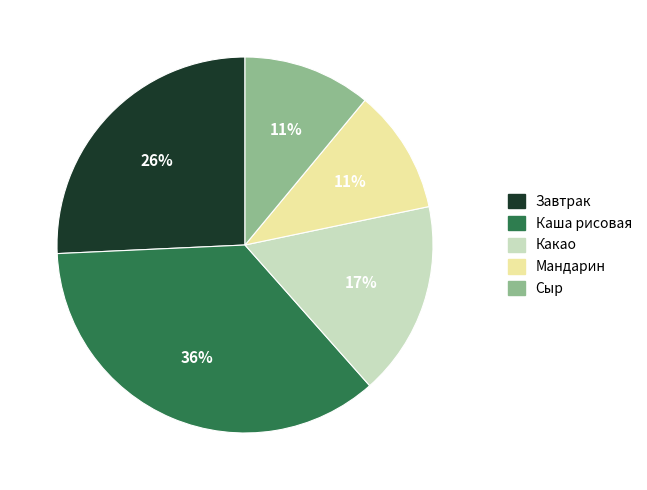

Do Каша рисовая and Какао together represent more than half of the pie?

Yes